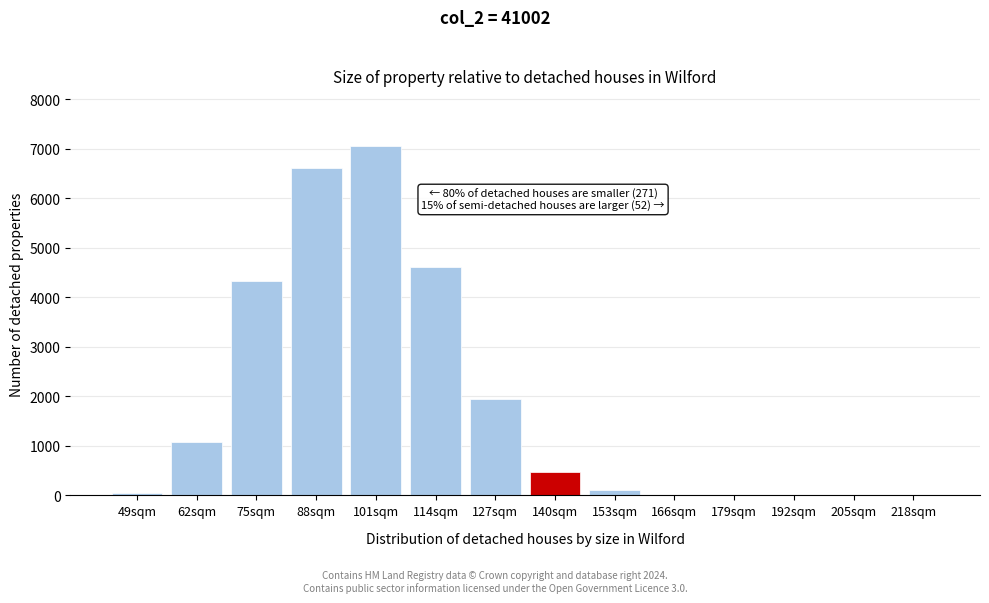

The chart shows a value of 2373 at 179sqm. True or false?

False